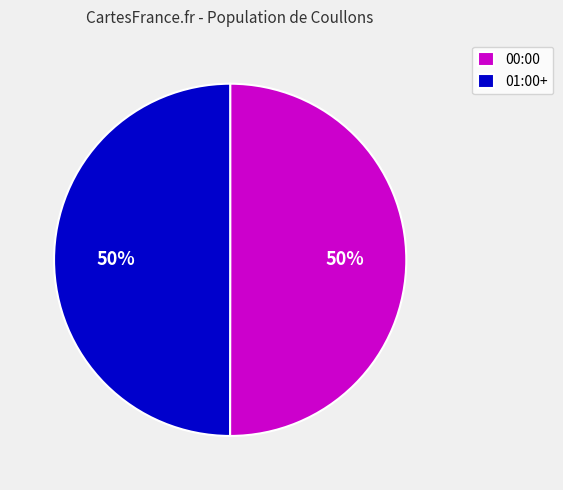

Combined, do 00:00 and 01:00+ account for over 50%?

Yes